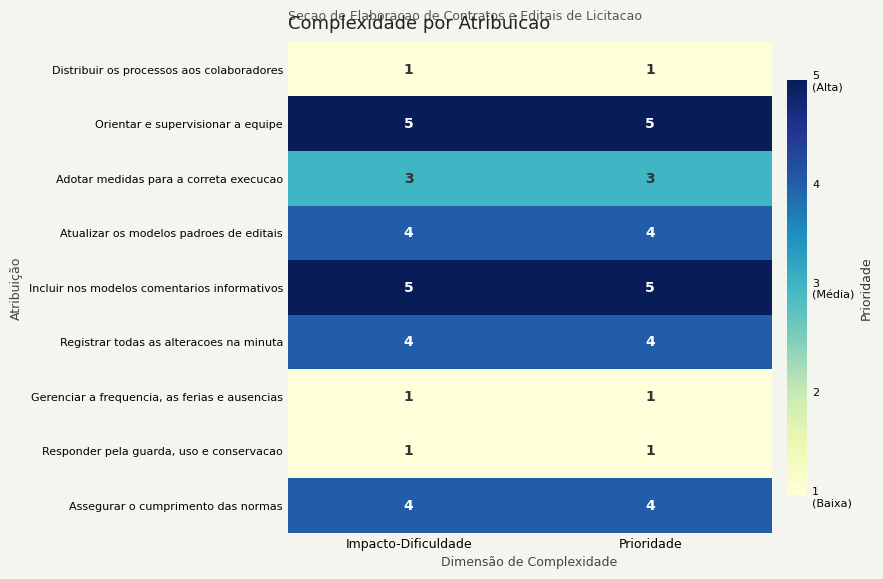

Is it true that Orientar e supervisionar a equipe equals 2 at Impacto-Dificuldade?

False